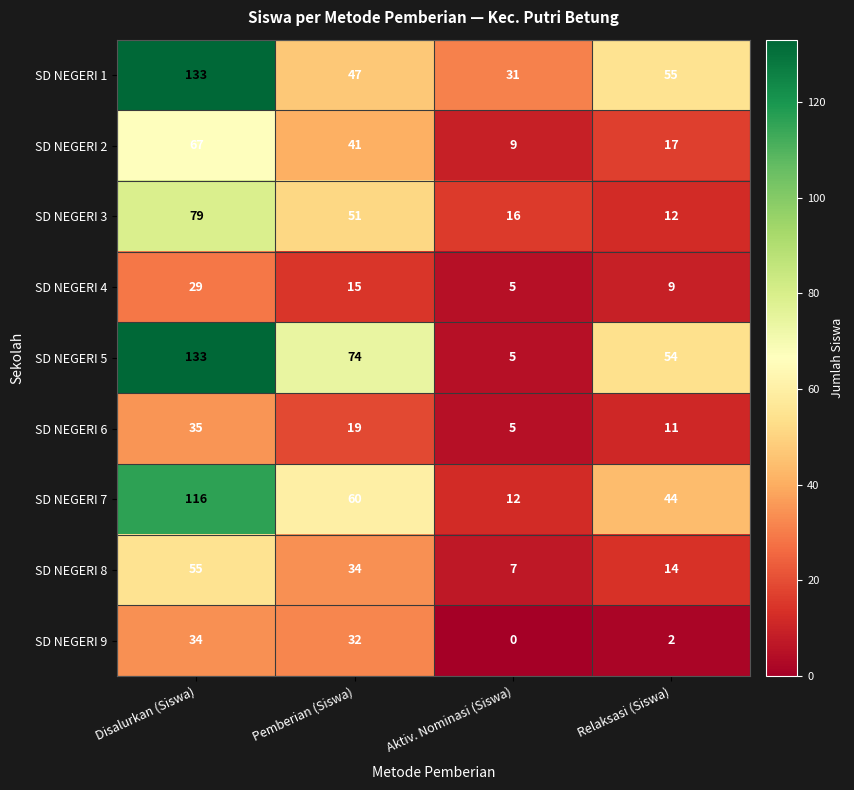

The value of SD NEGERI 8 at Pemberian (Siswa) is 34. True or false?

True